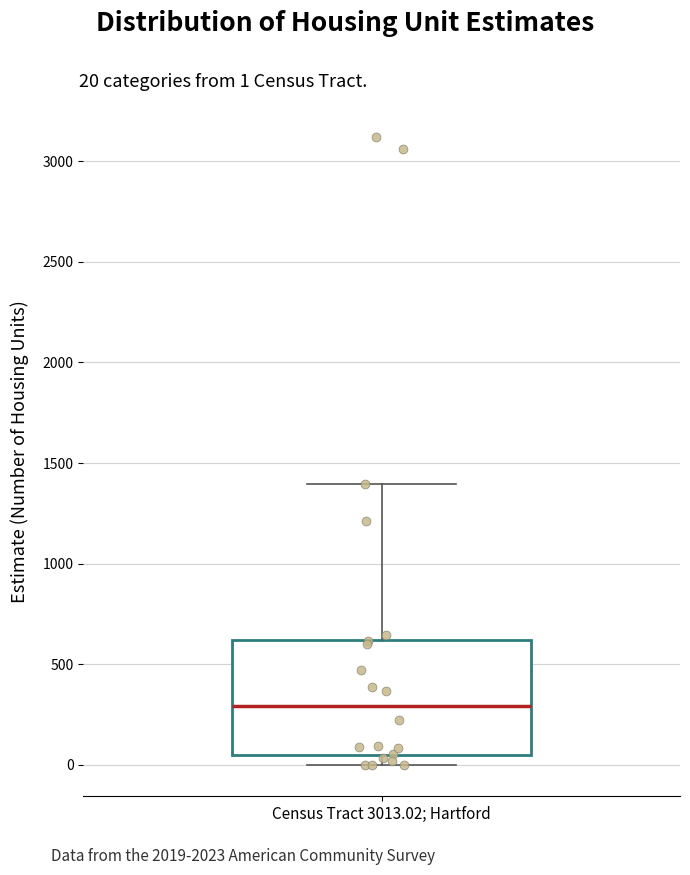

Where does the median line of the box for Census Tract 3013.02; Hartford sit on the y-axis? The values are not printed on the chart, so give them approximately, as read against the axis.

300